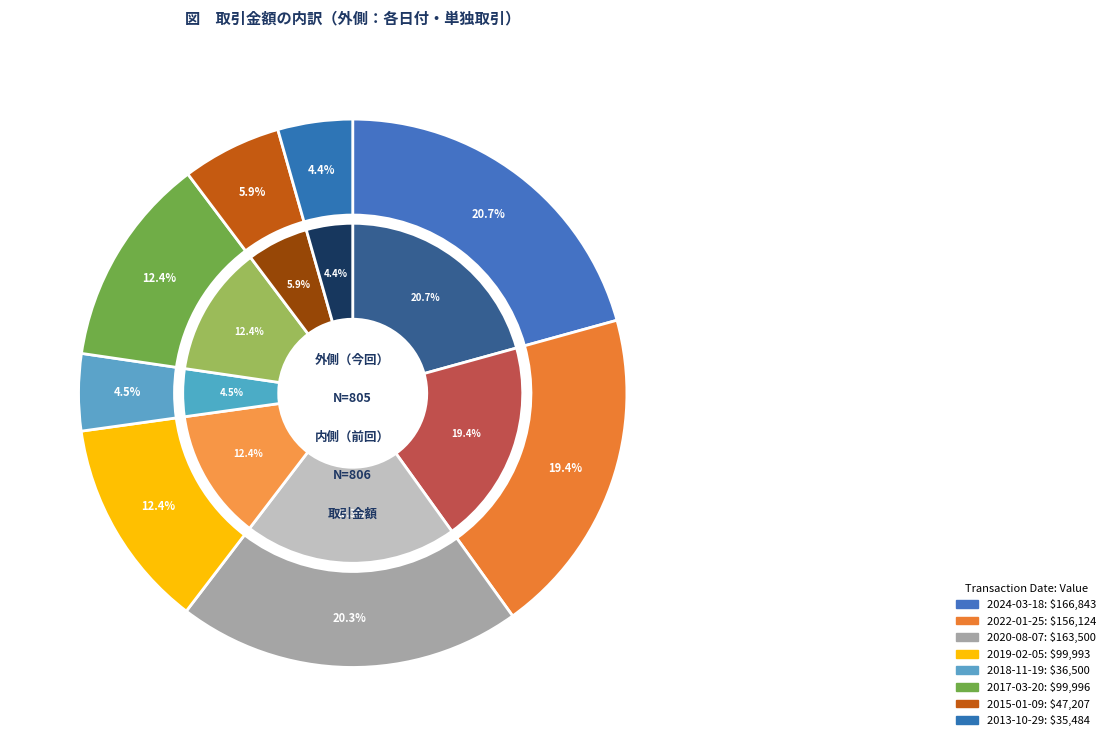

Is the sum of 2024-03-18 and 2020-08-07 greater than half?

No